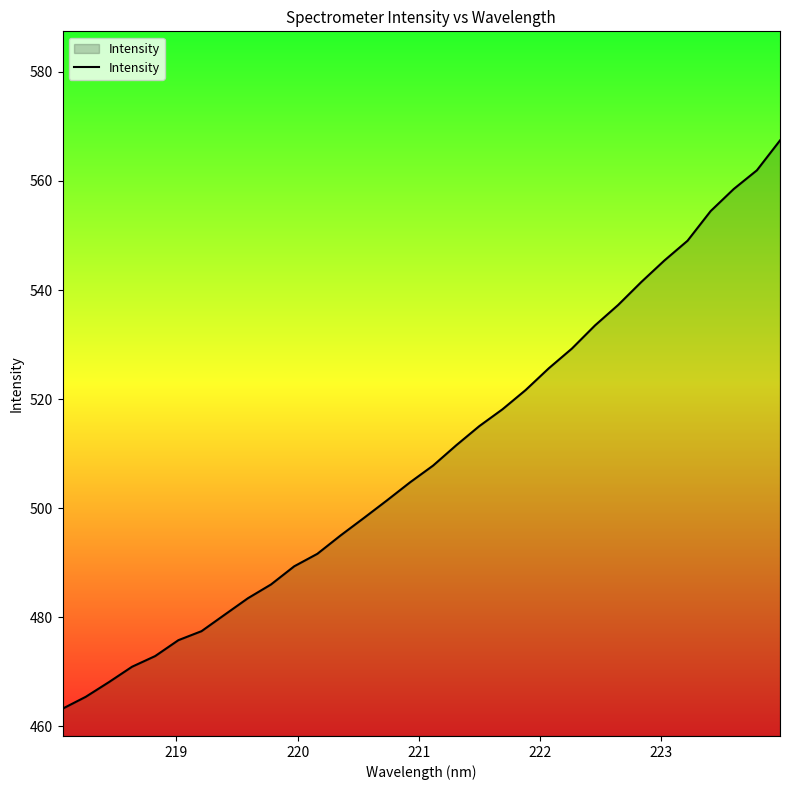

What is the greatest value displayed?

567.4